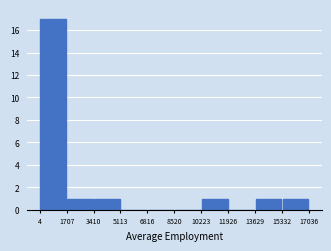

How tall is the bar that spans 4 to 1707 on the x-axis? The values are not printed on the chart, so give them approximately, as read against the axis.

17